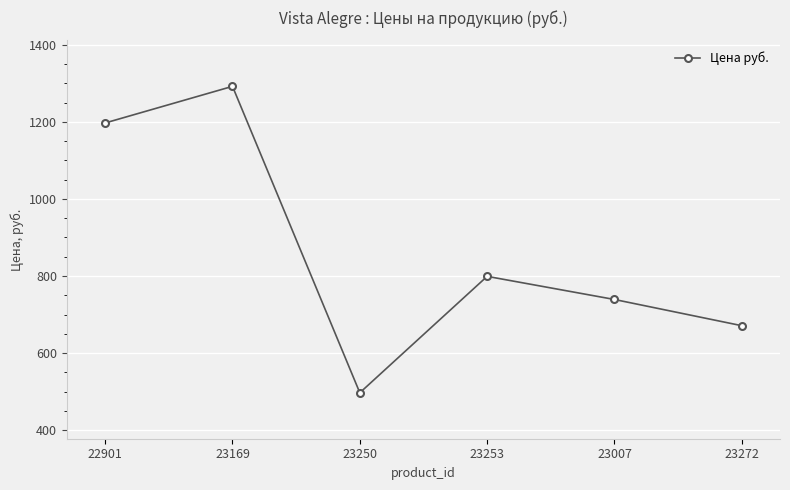

What is the ratio of the value at 23169 to the value at 23272?

1.9